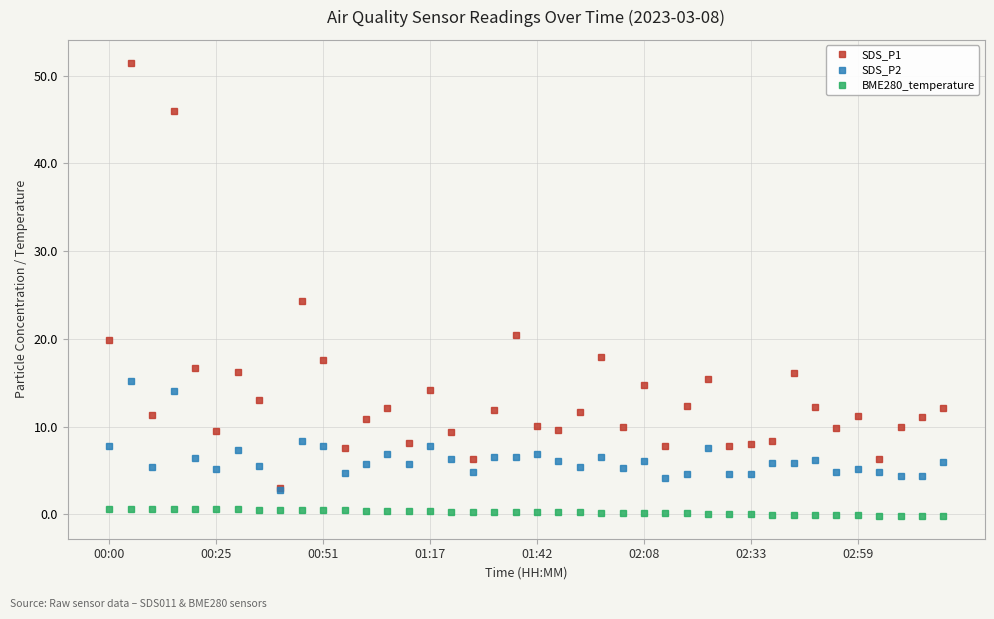

Rank the series by their average value, from highest to lowest.

SDS_P1, SDS_P2, BME280_temperature